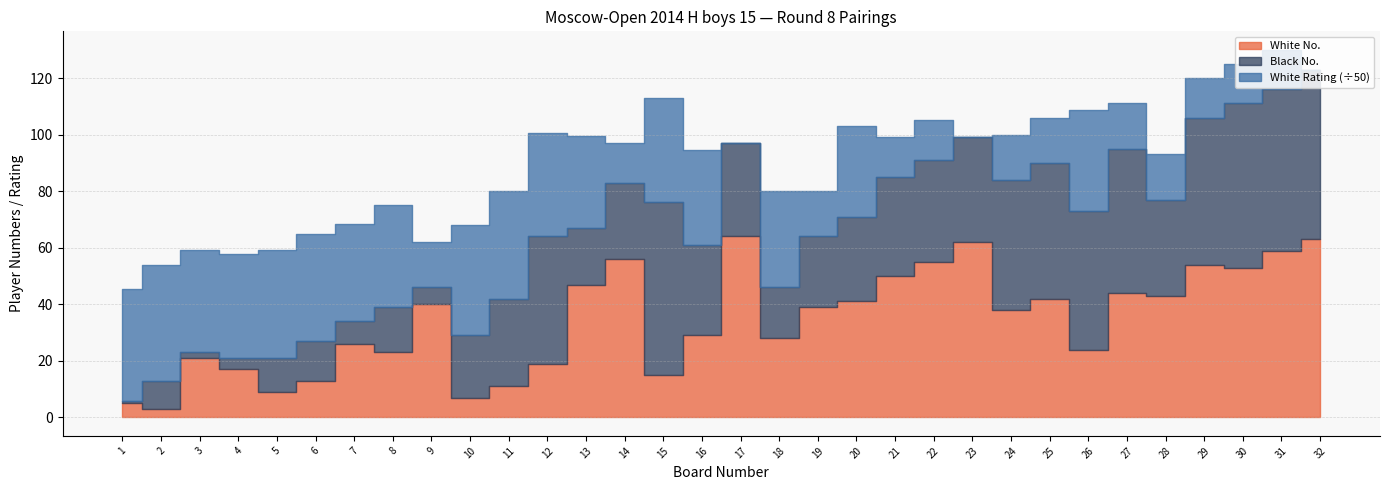

Reading left to right, extract all data points from this chart.

White No.: 5	3	21	17	9	13	26	23	40	7	11	19	47	56	15	29	64	28	39	41	50	55	62	38	42	24	44	43	54	53	59	63
Black No.: 1	10	2	4	12	14	8	16	6	22	31	45	20	27	61	32	33	18	25	30	35	36	37	46	48	49	51	34	52	58	57	60
White Rating: 1976	2046	1814	1834	1909	1898	1717	1801	800	1959	1907	1827	1623	700	1855	1676	0	1701	800	1604	700	700	0	800	800	1786	800	800	700	700	700	0